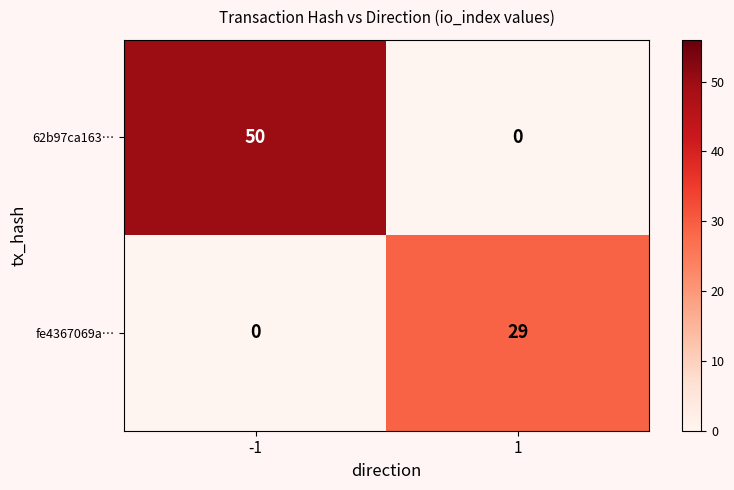

At which category does the chart reach its peak across all series?

-1